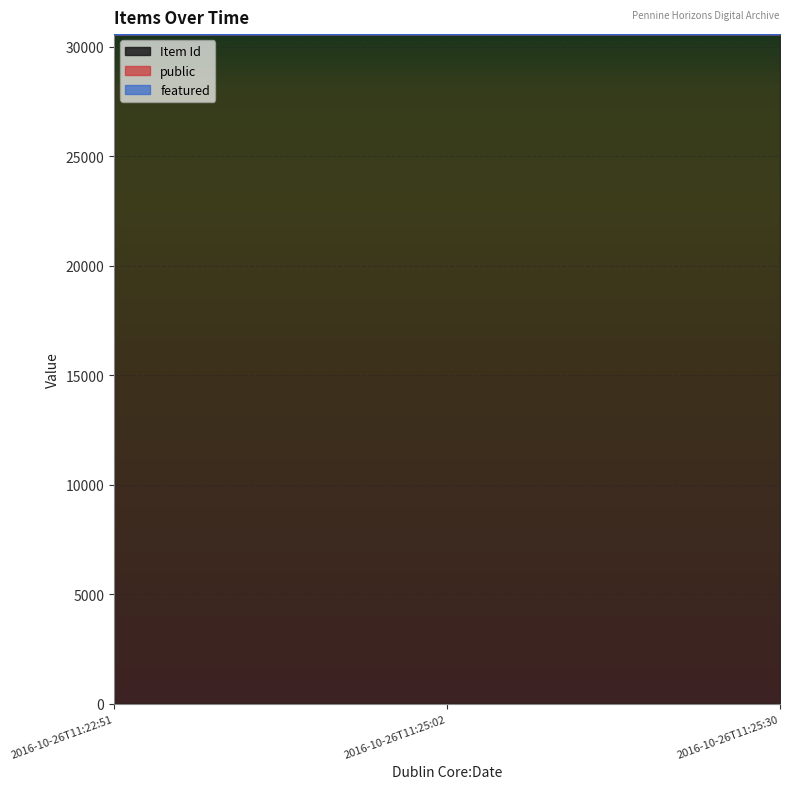

Which series has the largest range (max minus min)?

Item Id